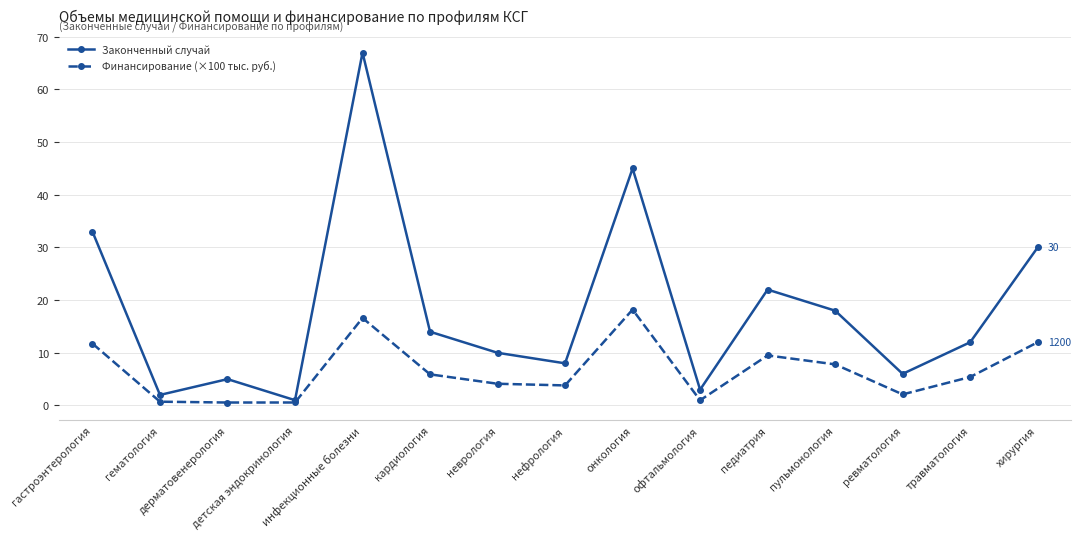

What is the difference between the Законченный случай values at детская эндокринология and хирургия?

29.0